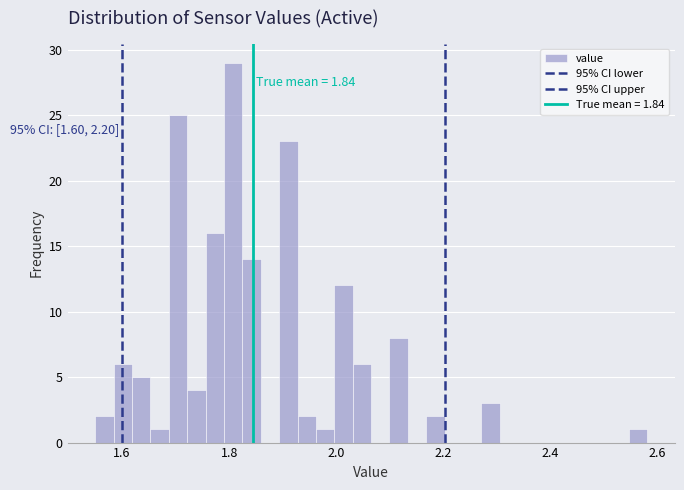

Read against the x-axis, roughly where is the centre of the tallest bar?

1.80